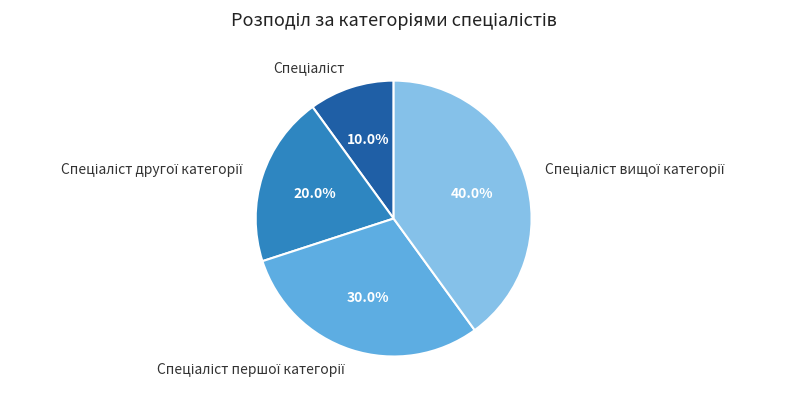

Does any single category account for the majority?

No